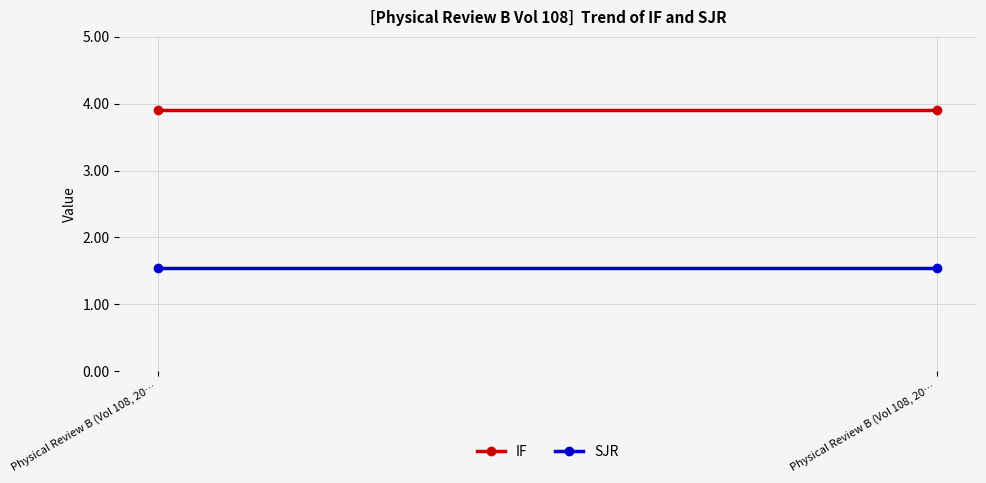

Reading left to right, list all the values displayed in this chart.

IF: Physical Review B (Vol 108, 20…=3.9	Physical Review B (Vol 108, 20…=3.9
SJR: Physical Review B (Vol 108, 20…=1.5	Physical Review B (Vol 108, 20…=1.5